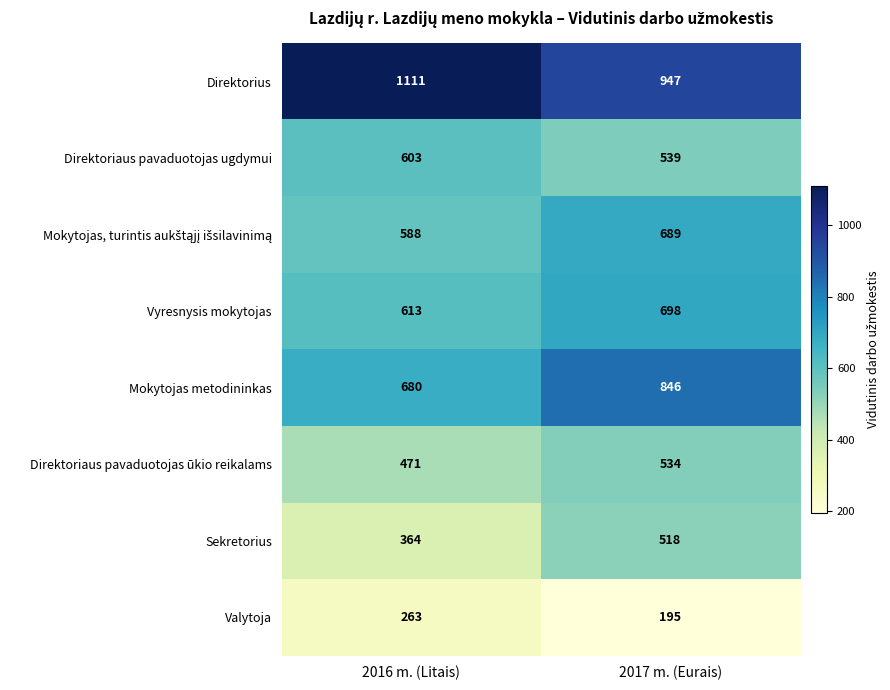

At which category is the sum across all series the highest?

2017 m. (Eurais)